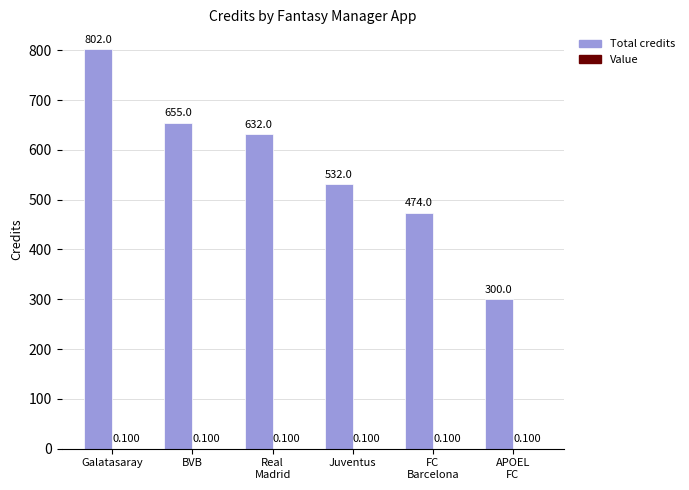

At which label does Total credits reach its peak?

Galatasaray